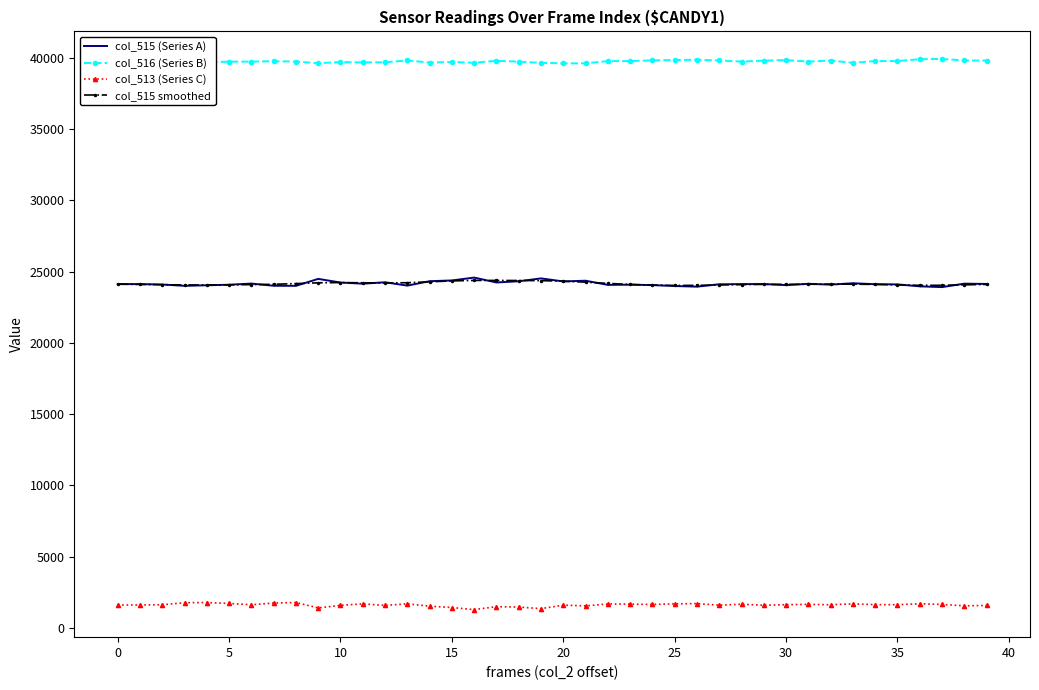

What are all the series names shown in the legend?

col_515 (Series A), col_516 (Series B), col_513 (Series C), col_515 smoothed